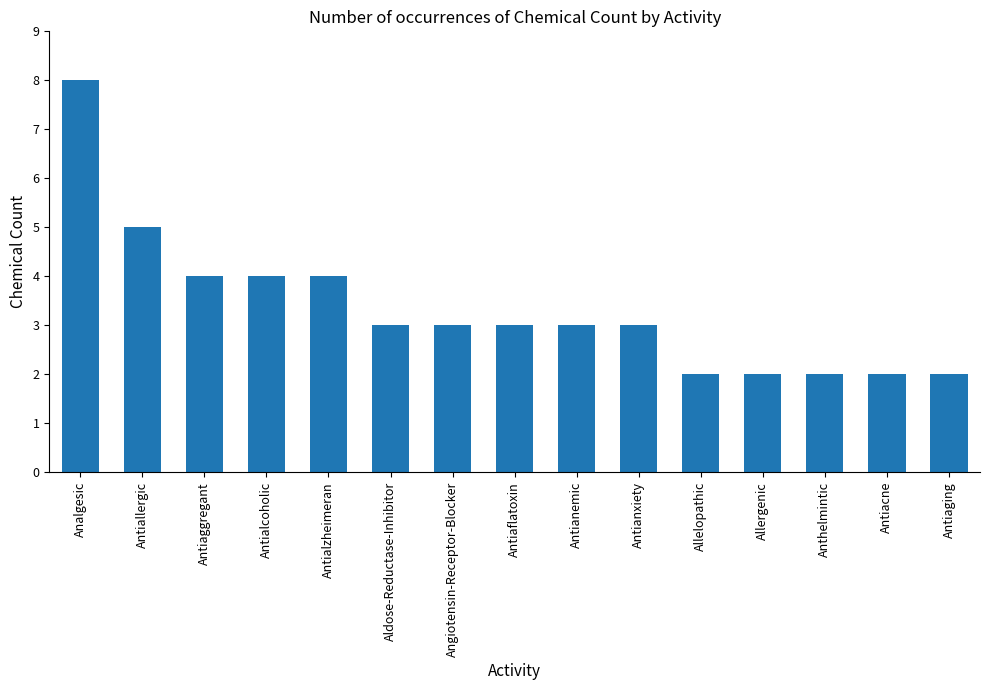

Reading right to left, what are all the values shown in this chart?

2	2	2	2	2	3	3	3	3	3	4	4	4	5	8